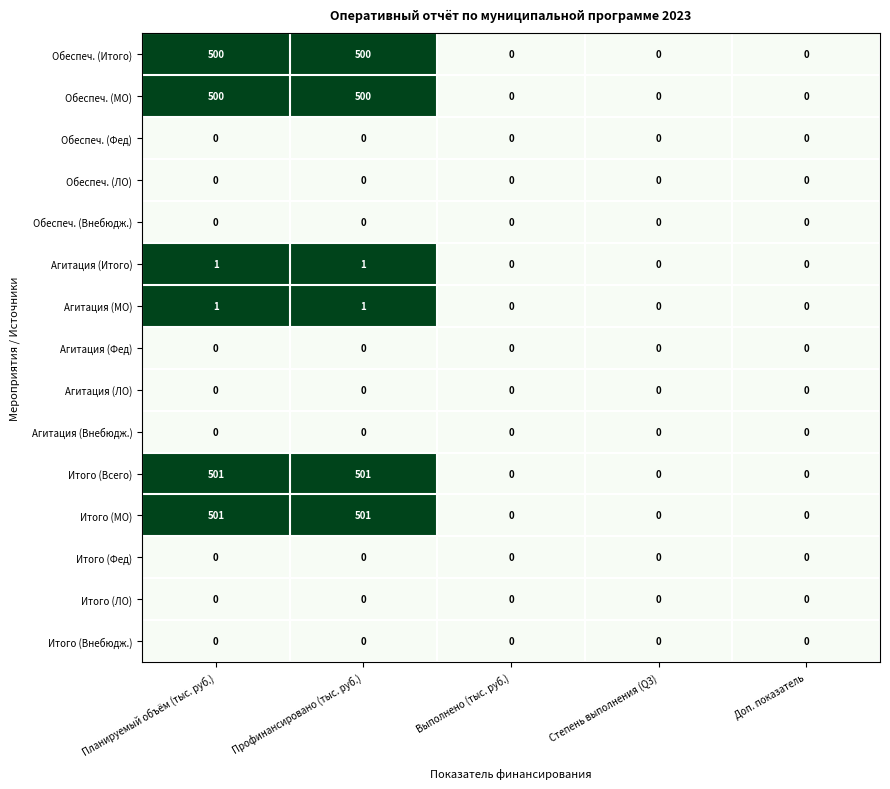

What is the total value across all series at Профинансировано (тыс. руб.)?

2004